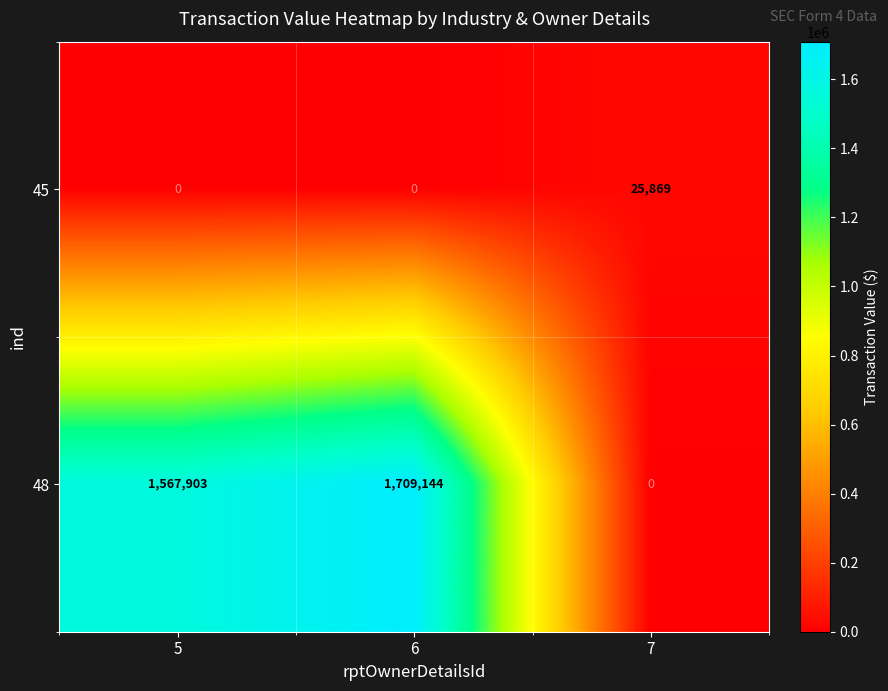

At 6, list the series in order from largest to smallest.

48, 45